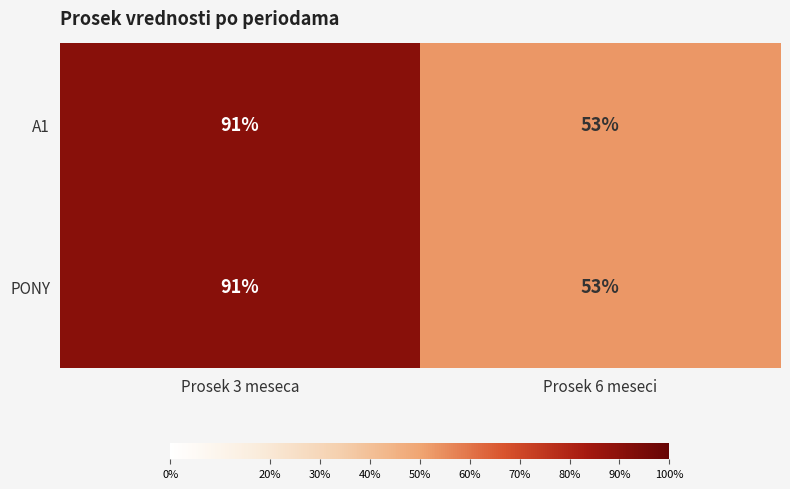

What is the maximum value shown in the chart?

91